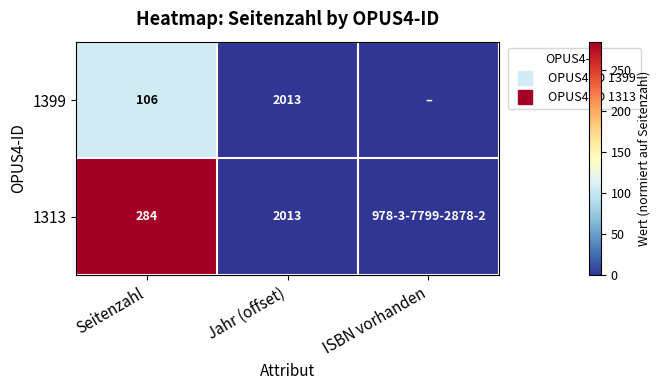

What is the spread (max minus min) of values at Seitenzahl?

178